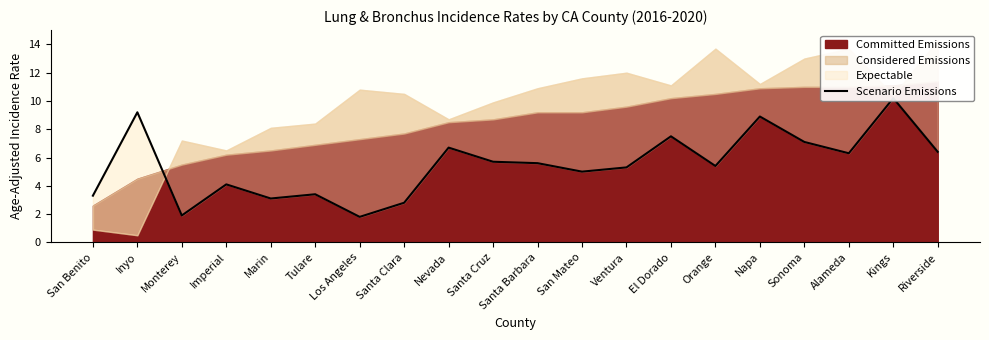

Does the chart have visible grid lines?

No